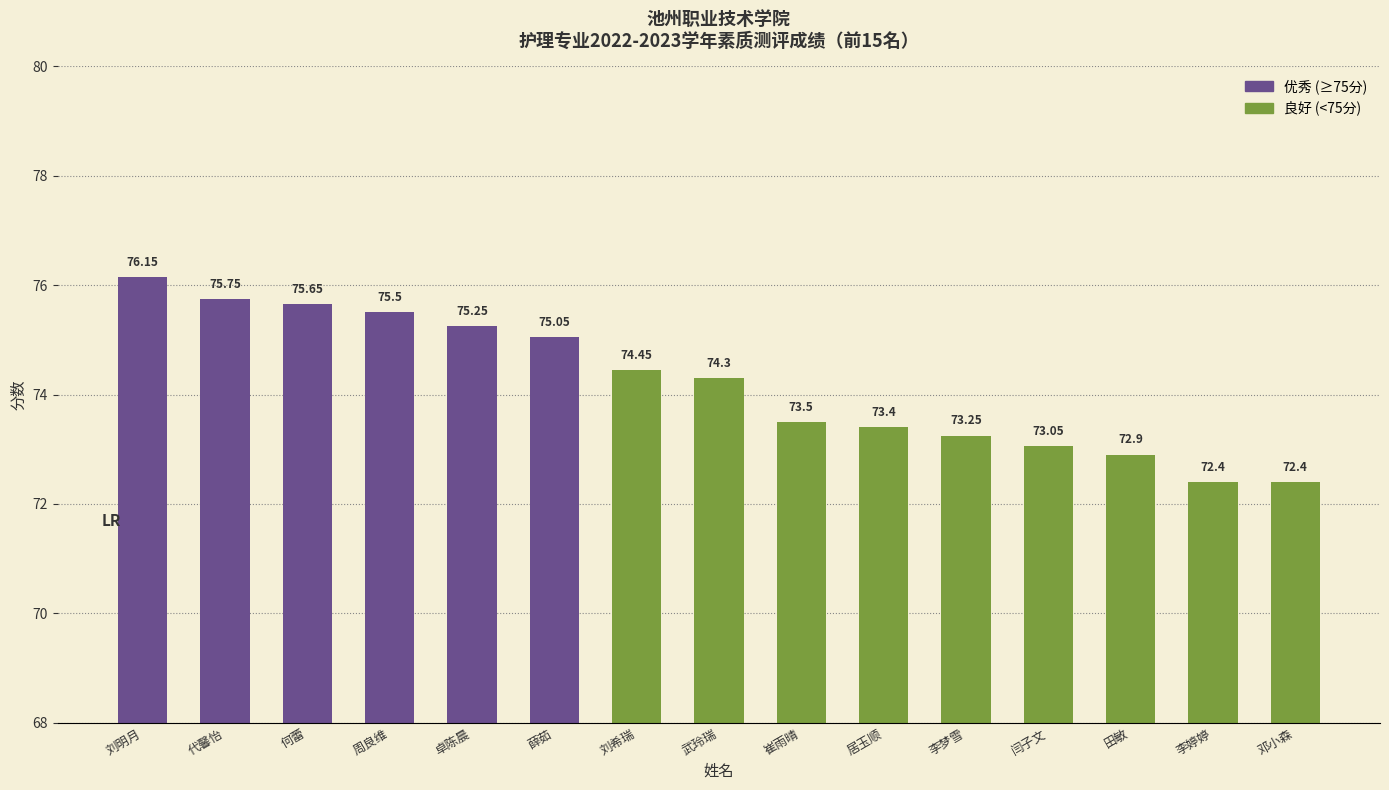

What is the label of the 14th bar from the right?

代馨怡